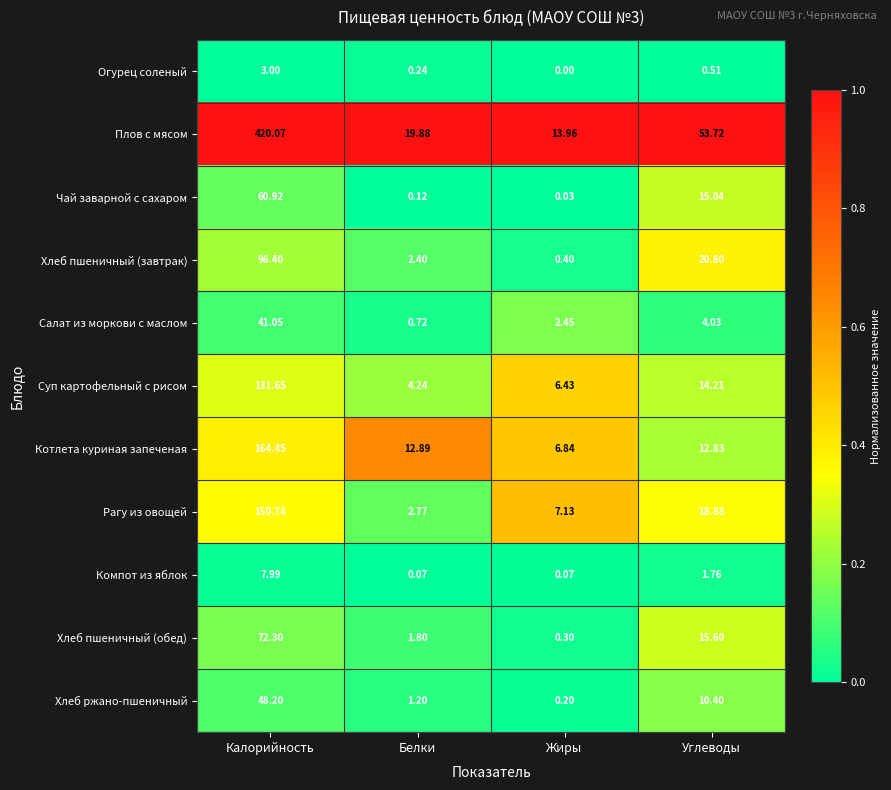

At which label does Рагу из овощей first exceed 18?

Калорийность